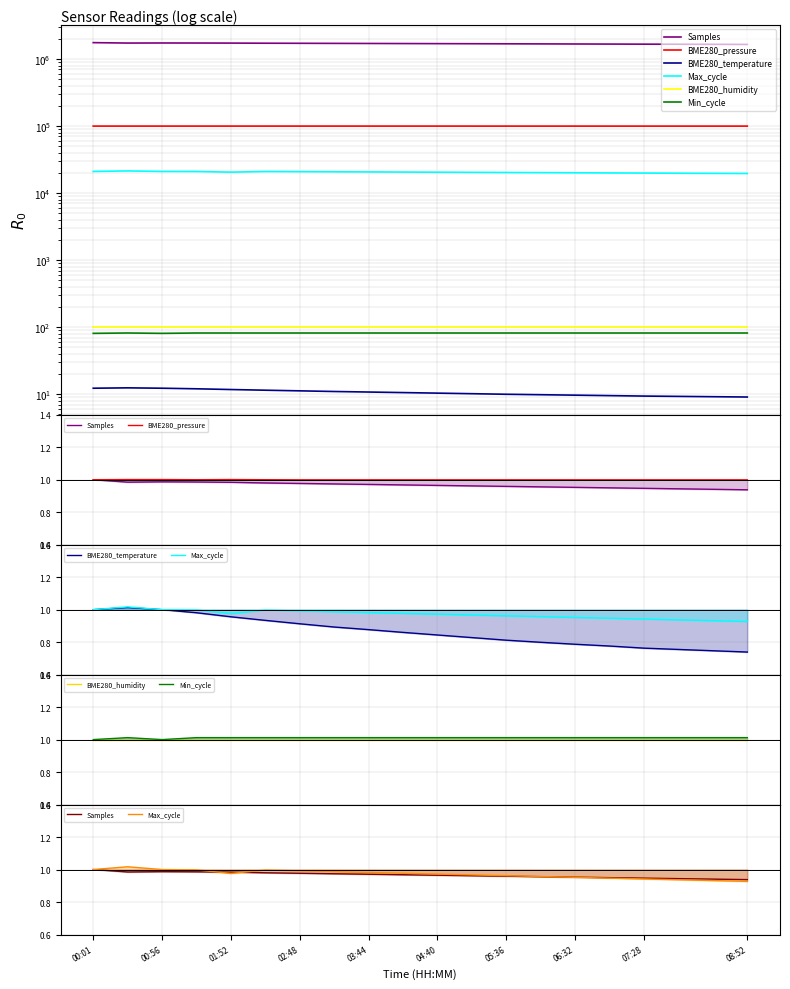

The Max_cycle series shows 1.6 at 04:40. True or false?

False